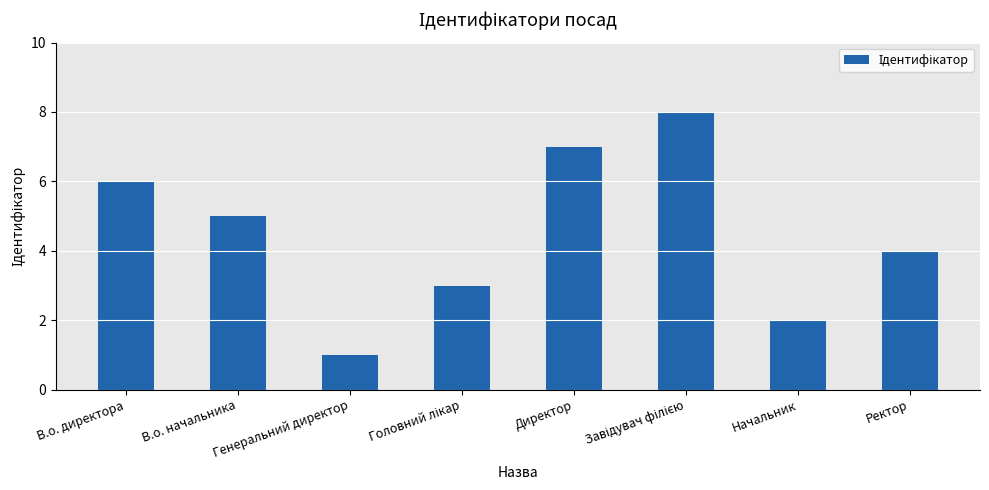

Count the values in the range 3 to 7.

5